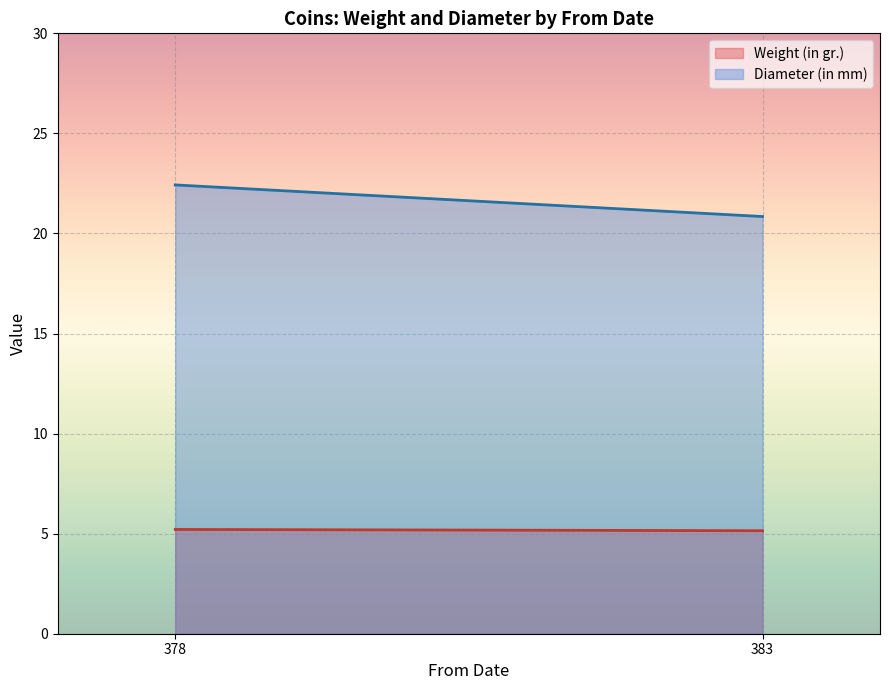

True or false: Diameter (in mm) and Weight (in gr.) intersect in this chart.

False